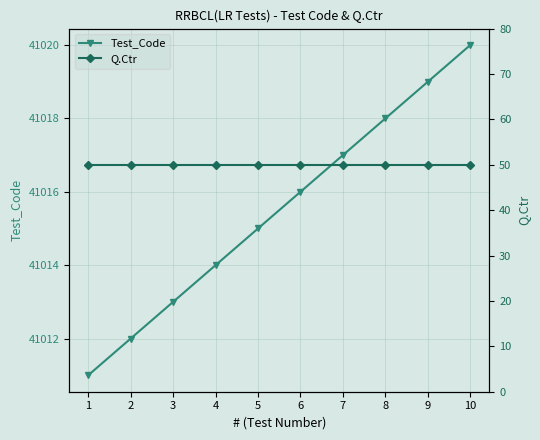

The value of Test_Code at 9 is 10156. True or false?

False